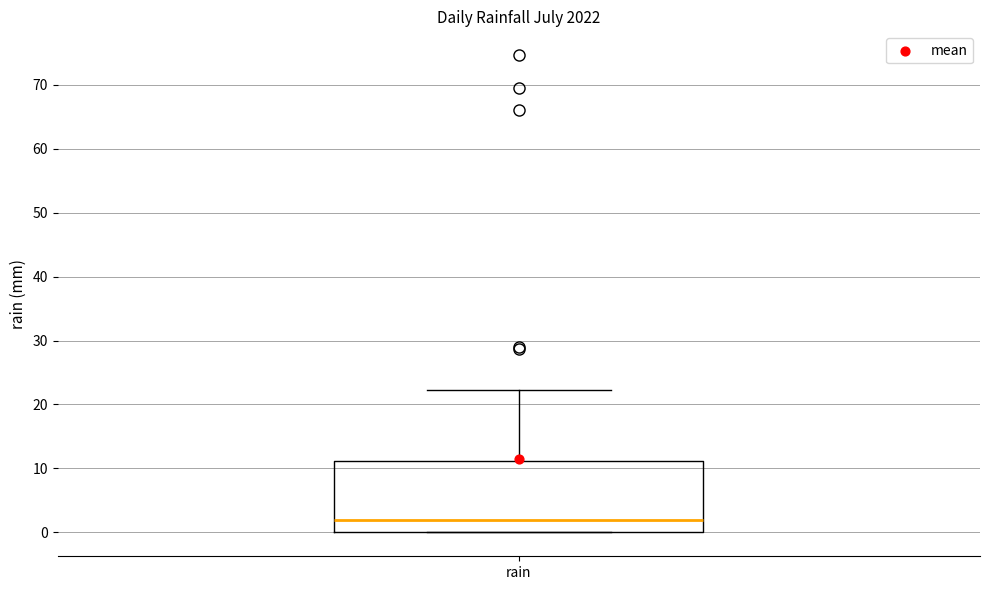

Where does the upper whisker of the box for rain end on the y-axis? The values are not printed on the chart, so give them approximately, as read against the axis.

22